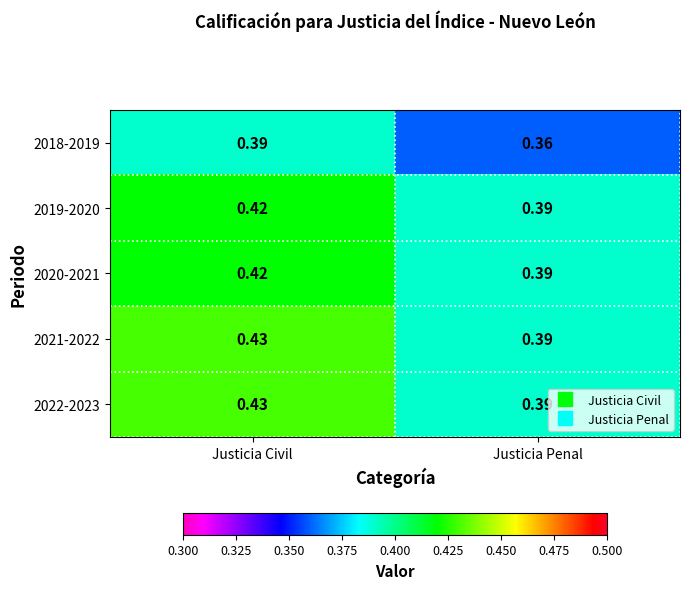

At which category does the chart reach its peak across all series?

Justicia Civil